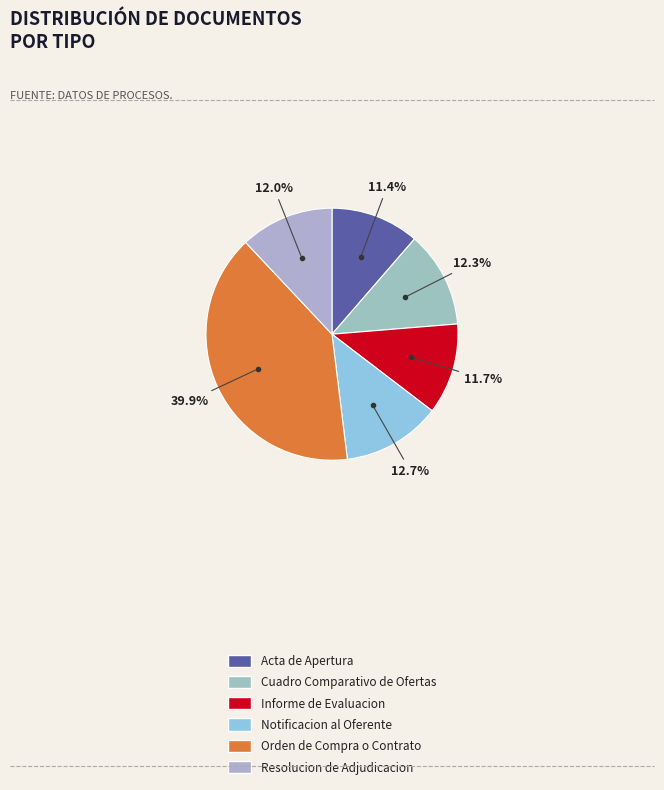

Combined, do Notificacion al Oferente and Resolucion de Adjudicacion account for over 50%?

No